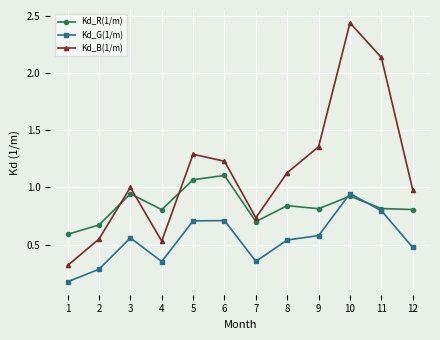

At how many categories does at least one series exceed 0?

12